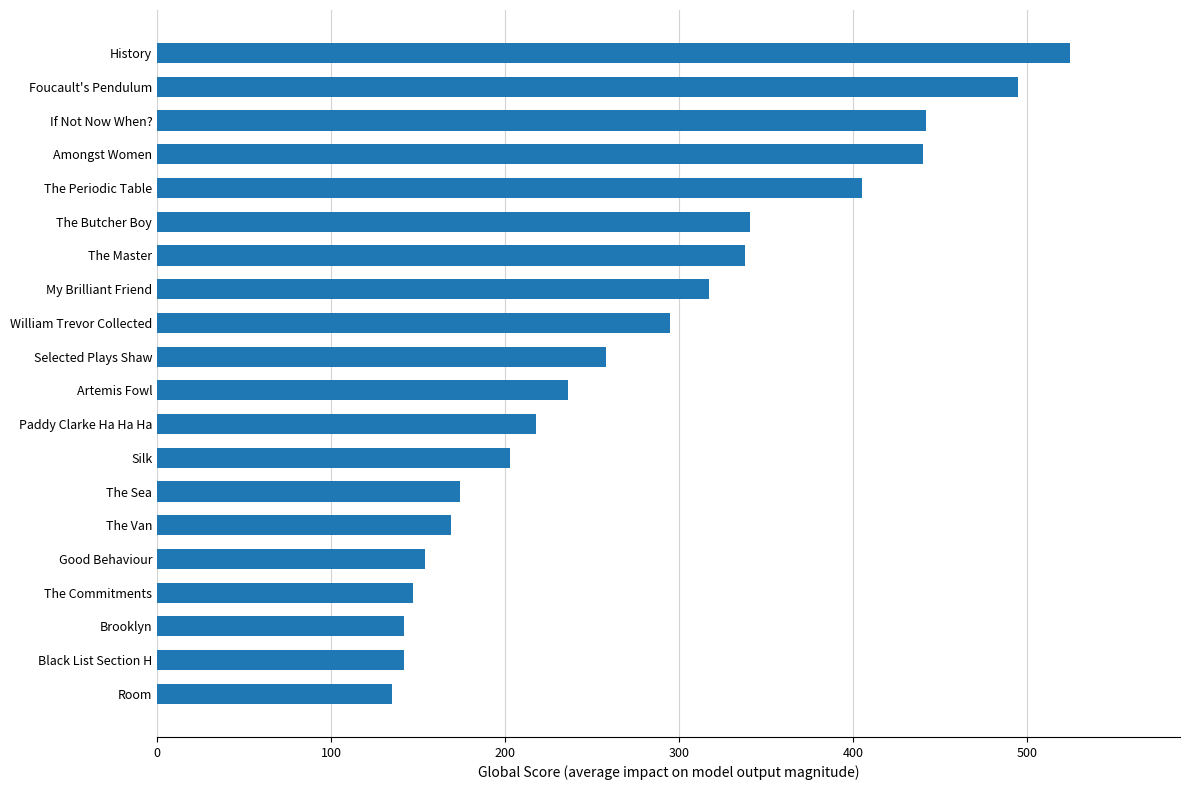

How many bars are there in total?

20